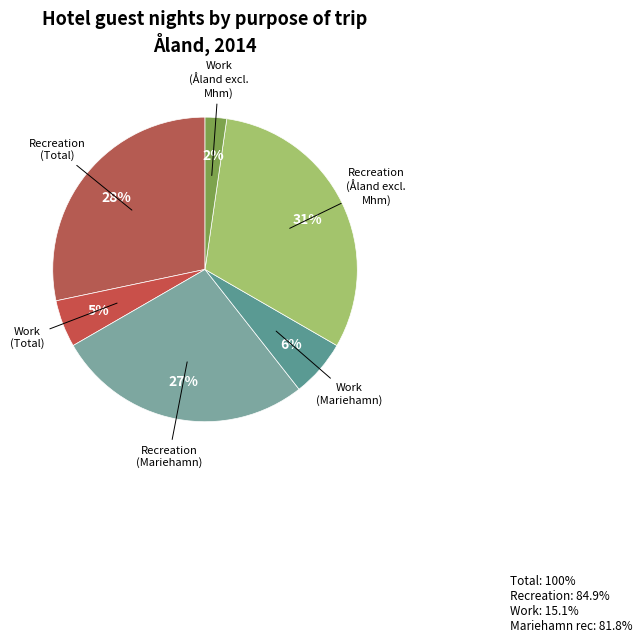

Count the number of slices in the pie.

6